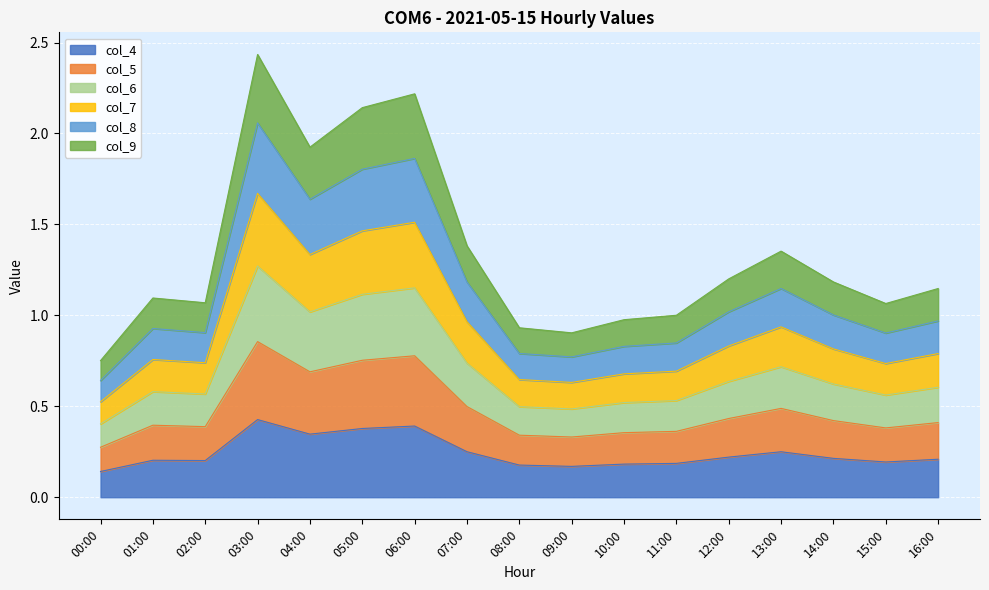

How many interior local peaks does the col_8 series have?

4